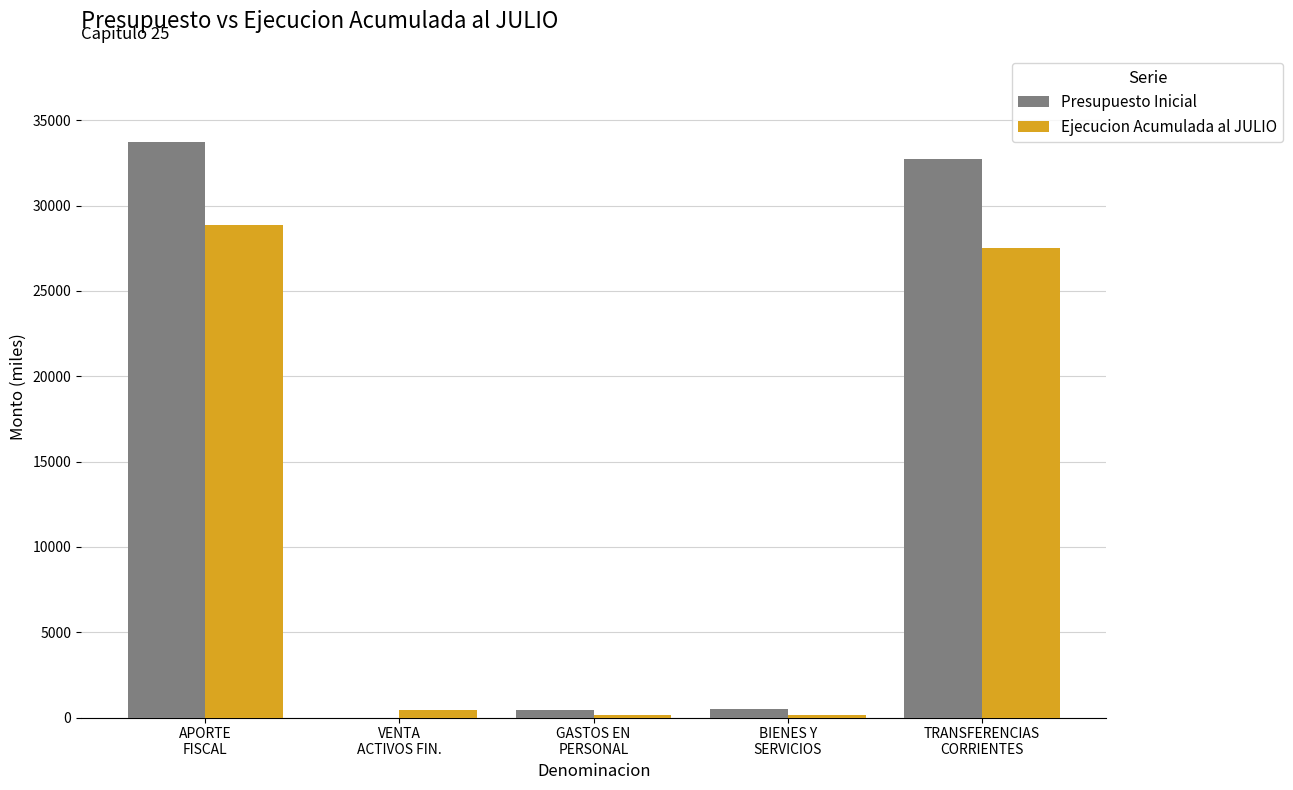

At which label does Ejecucion Acumulada al JULIO reach its peak?

APORTE
FISCAL